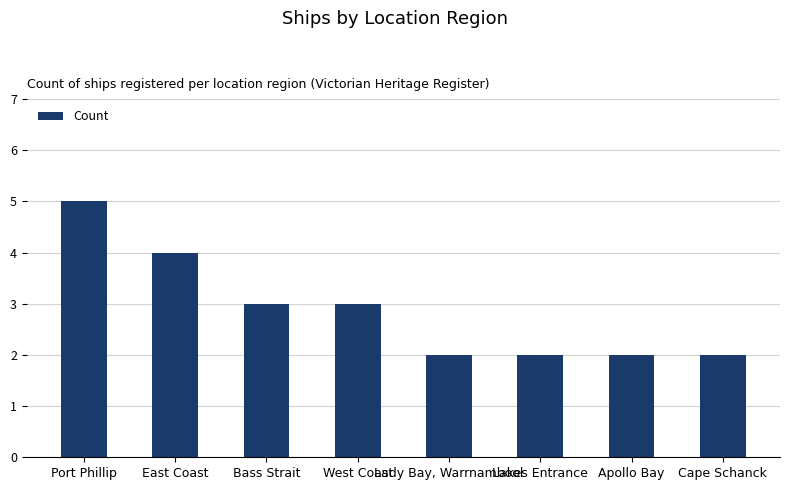

What is the smallest value displayed?

2